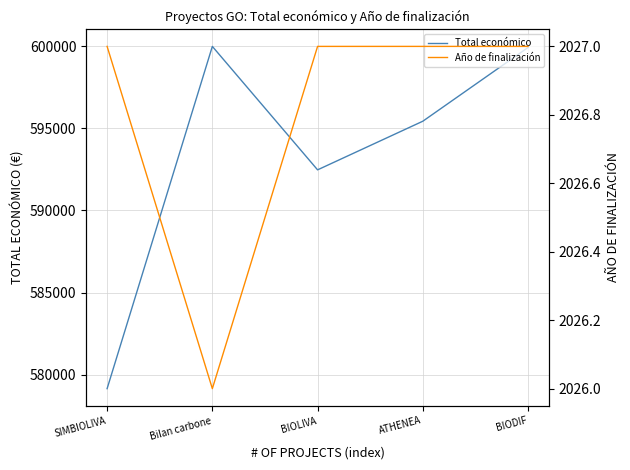

What is the highest value of the Año de finalización series?

2027